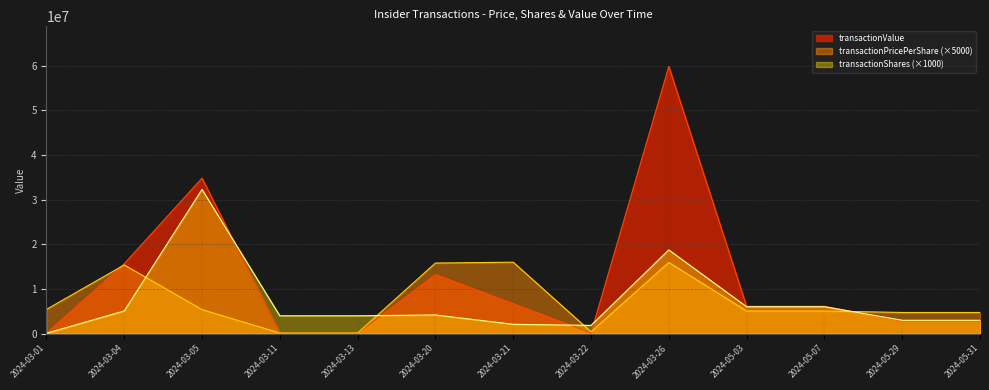

At which label is transactionShares closest to 16188500?

2024-03-26